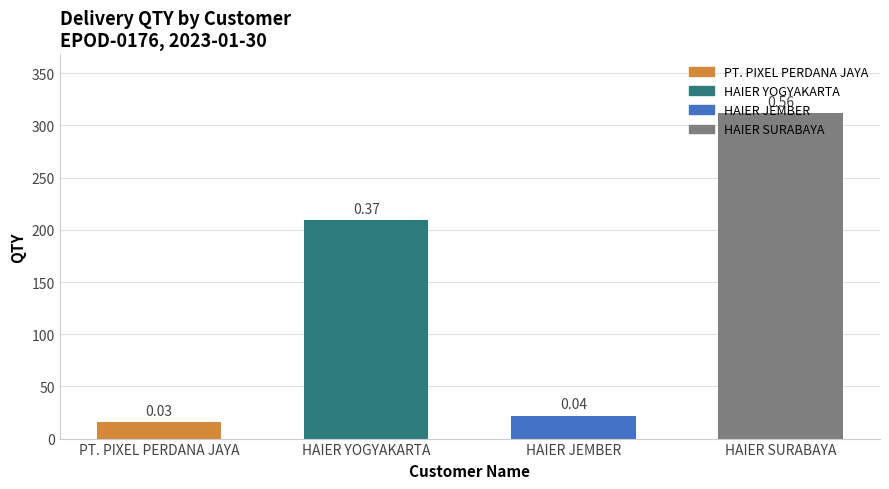

Does the chart contain stacked bars?

No